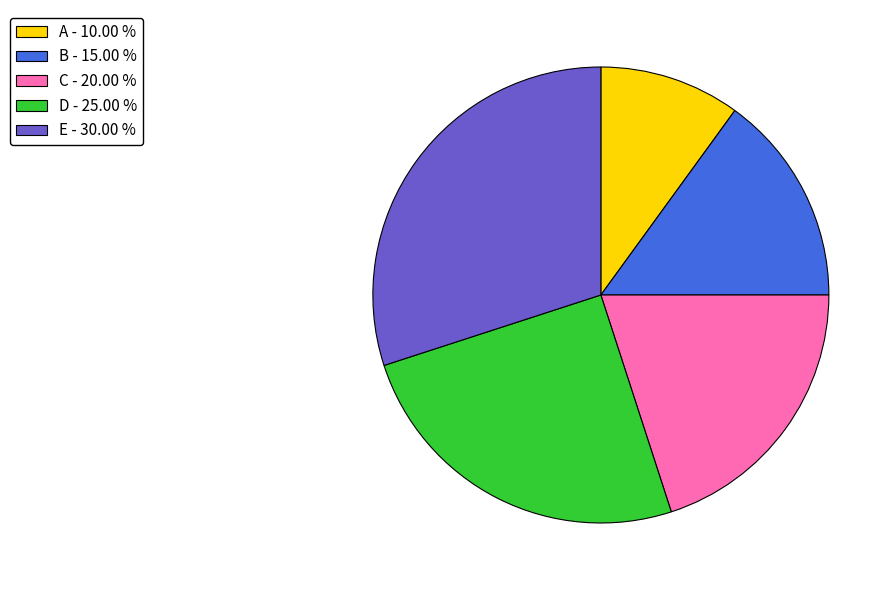

Rank the categories by value from lowest to highest.

A, B, C, D, E